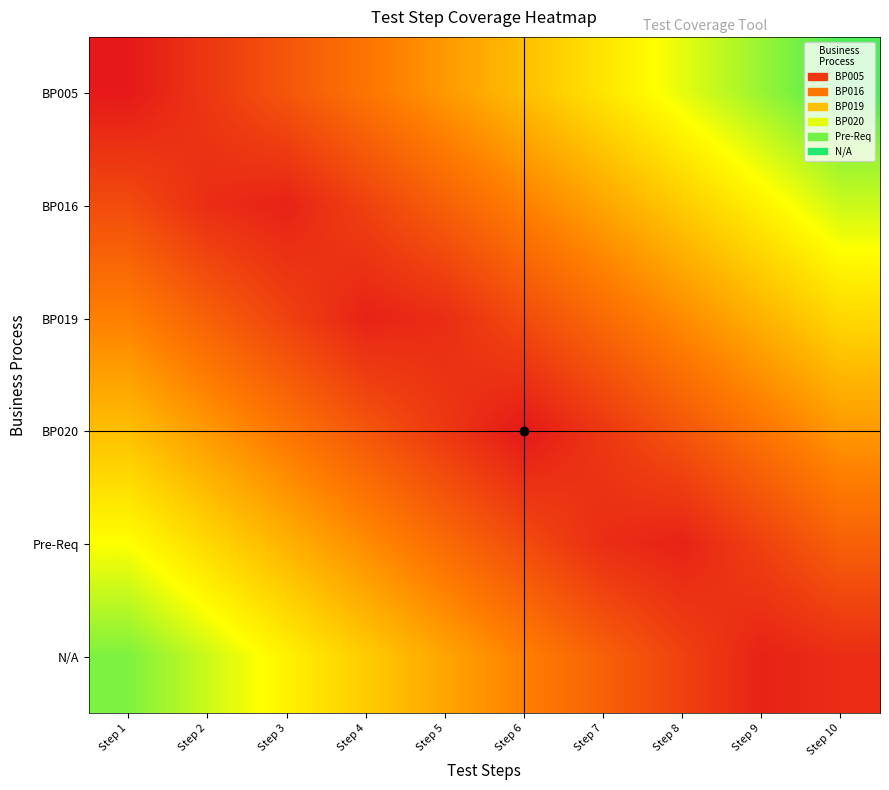

What is the spread (max minus min) of values at Step 6?

0.5